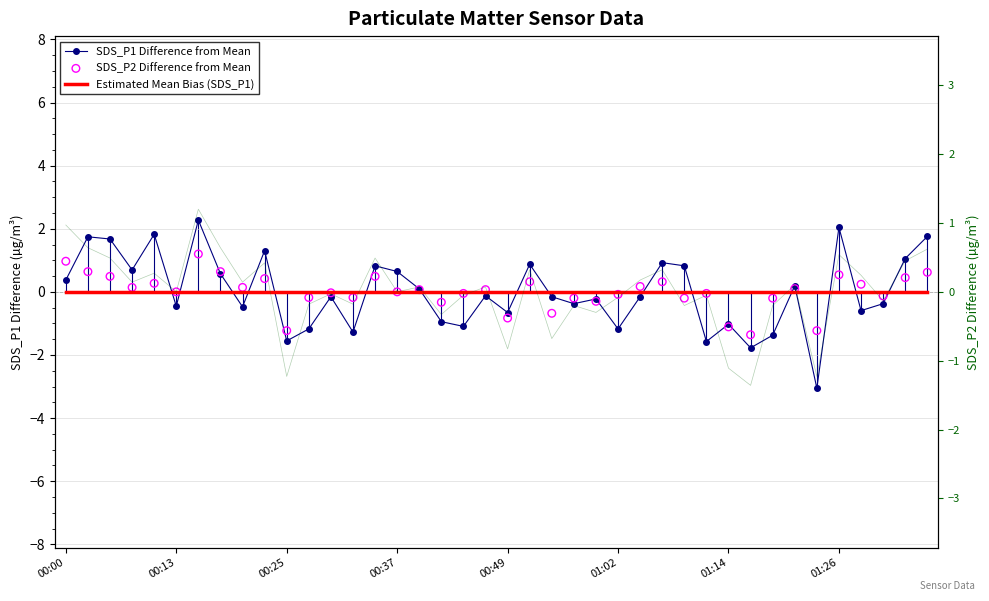

Which series has the largest Y range (max minus min)?

SDS_P1 Difference from Mean